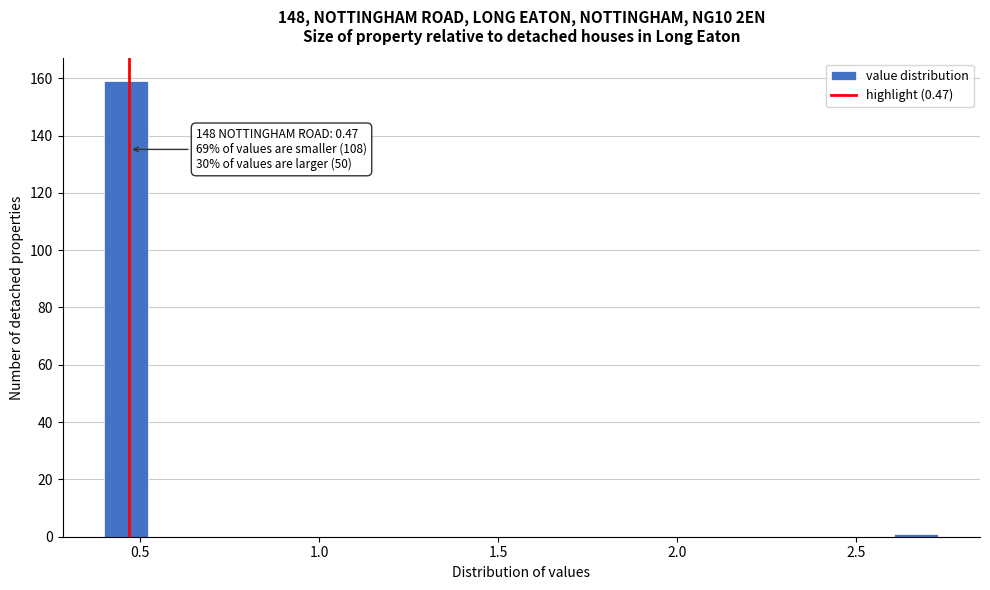

Read against the x-axis, roughly where is the centre of the tallest bar?

0.45